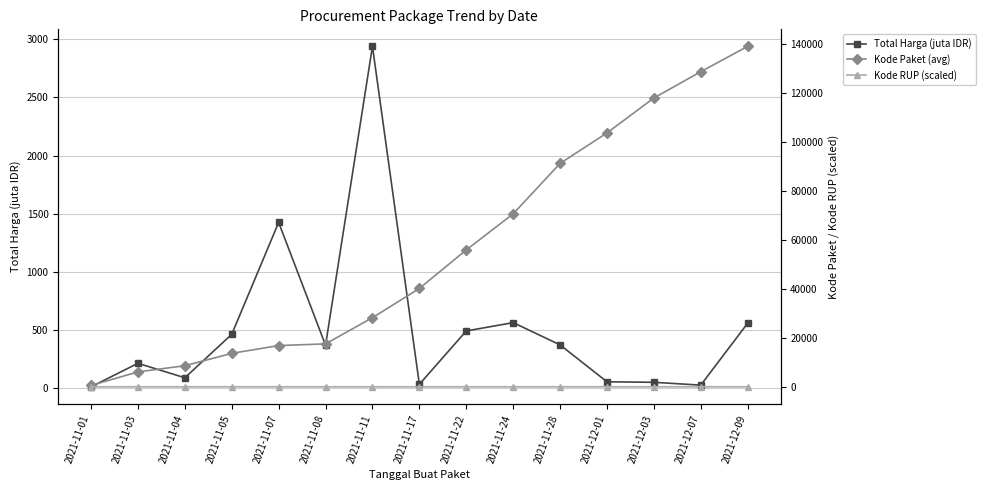

What value does the Total Harga (juta IDR) series have at 2021-11-03?

214.9